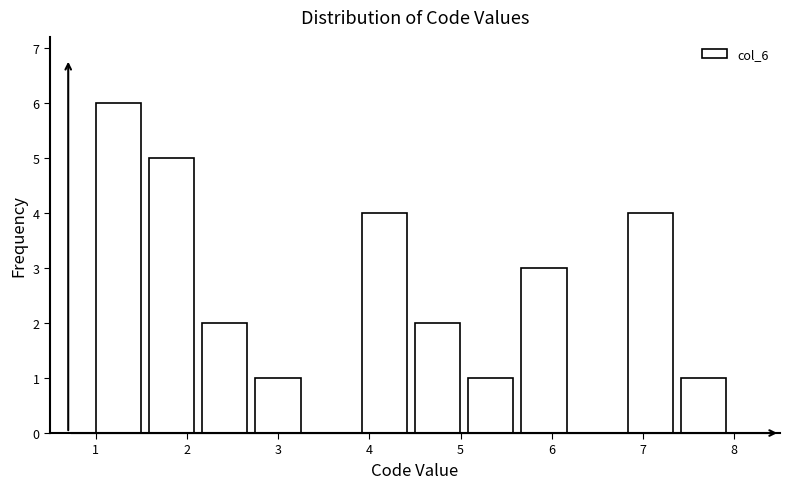

Which range on the x-axis has the tallest bar?

1.0 to 1.6